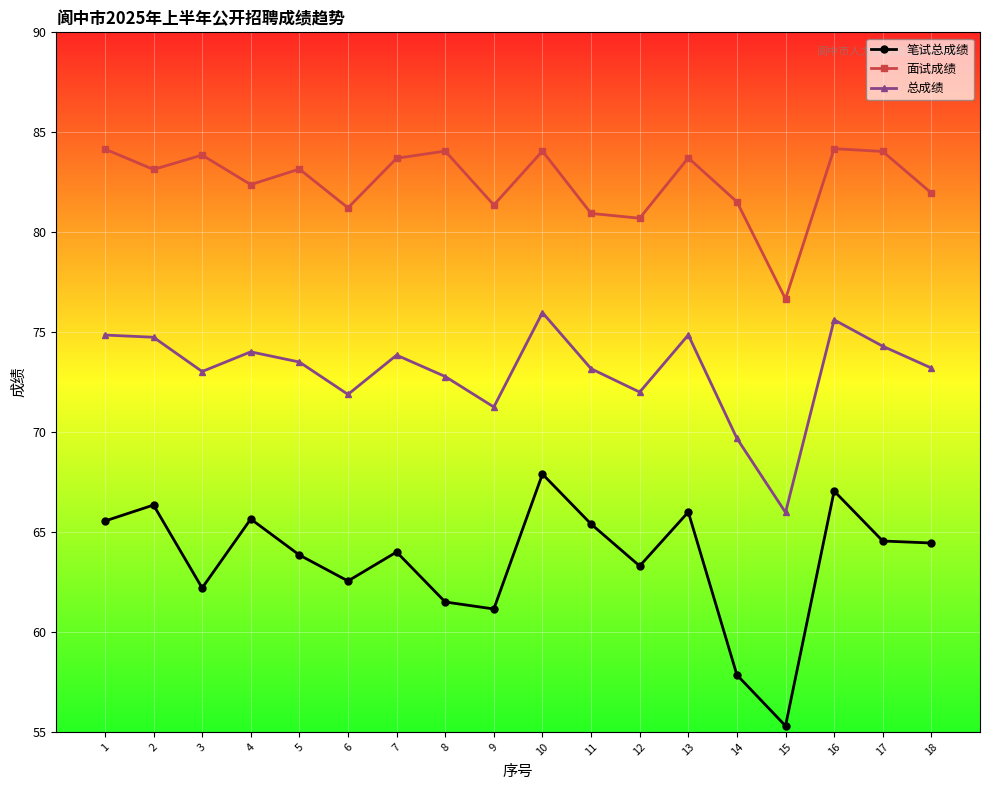

How many categories are shown in the chart?

18